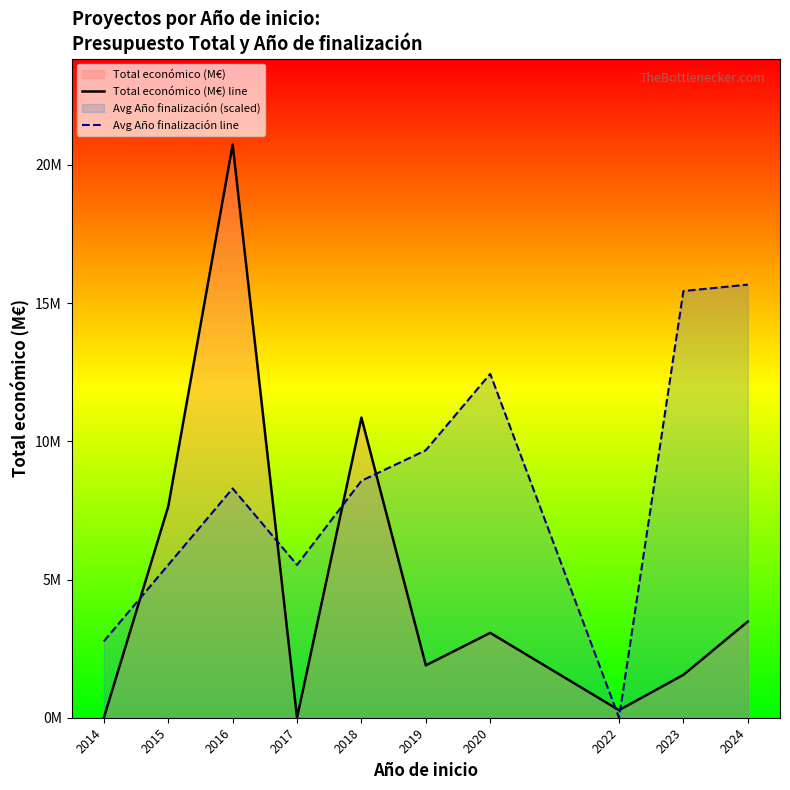

What is the approximate value of Avg Año finalización line at 2015?

5.5